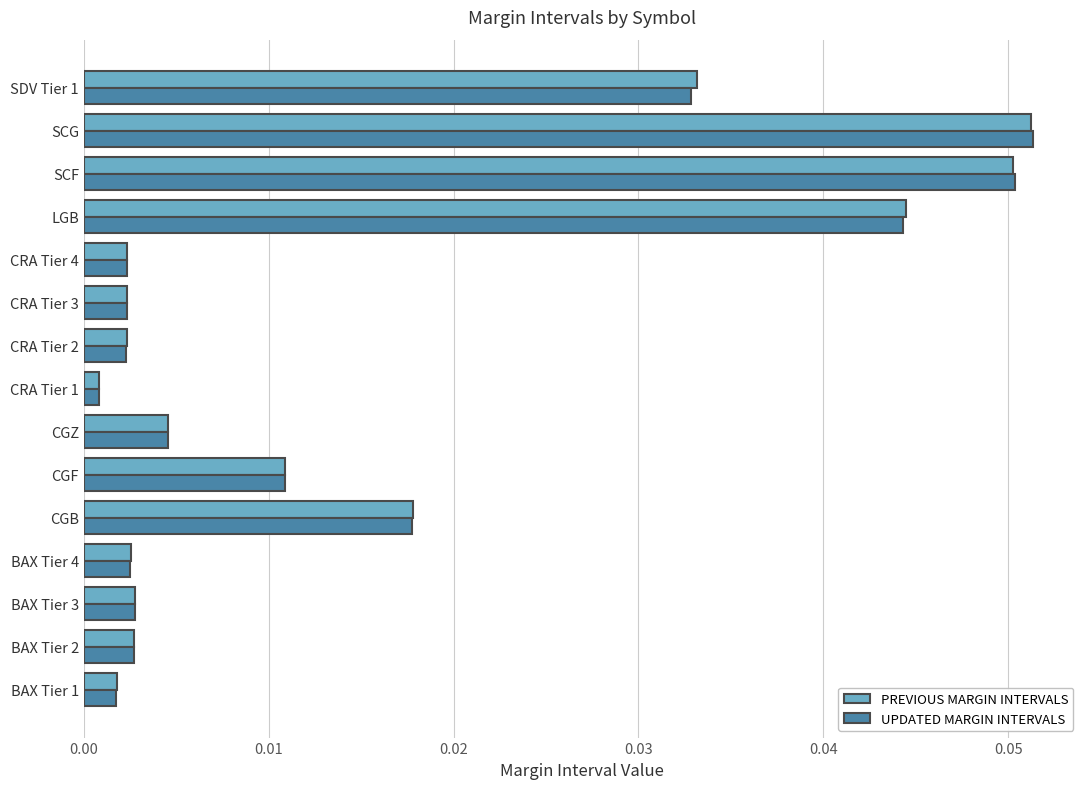

At how many categories does at least one series exceed 0?

15